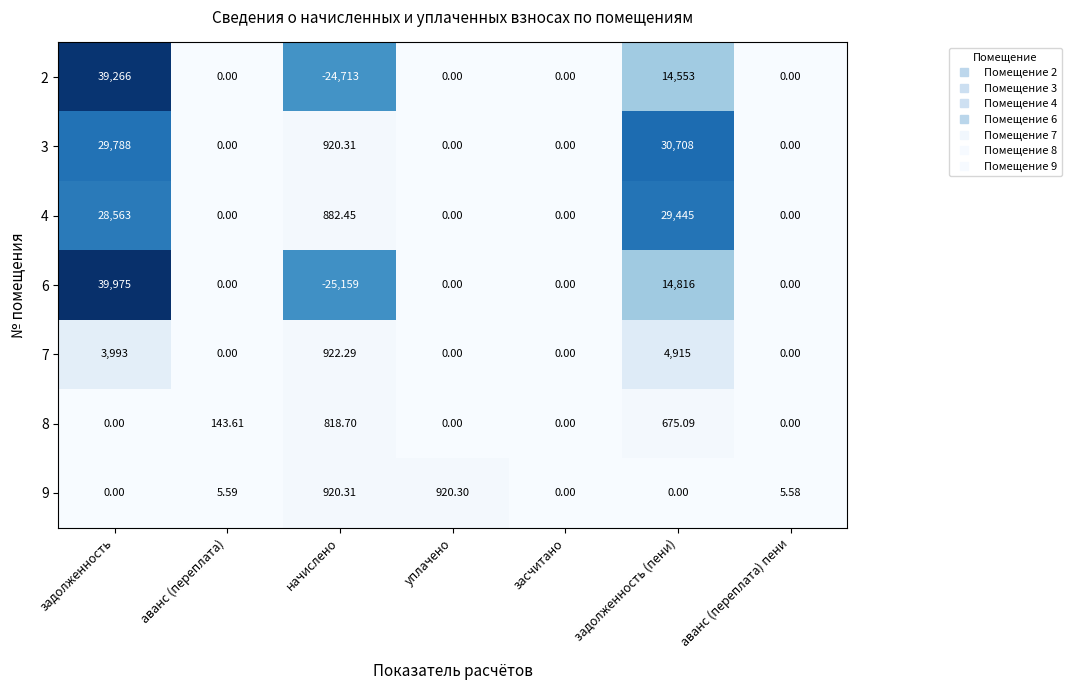

Which series has the widest spread of values?

6